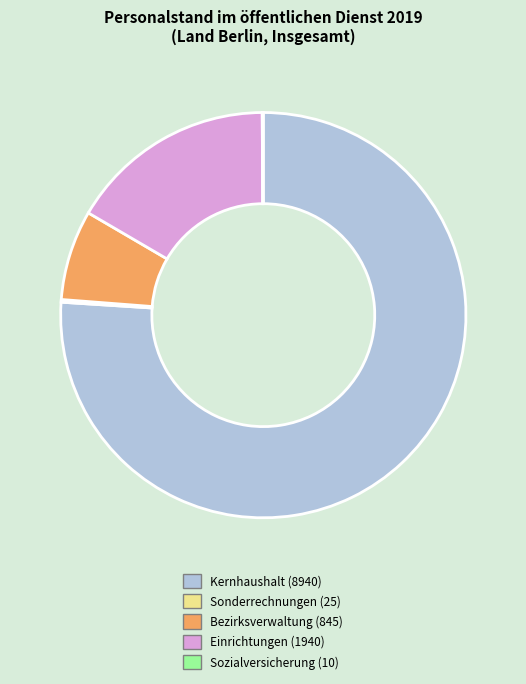

Does any single category account for the majority?

Yes